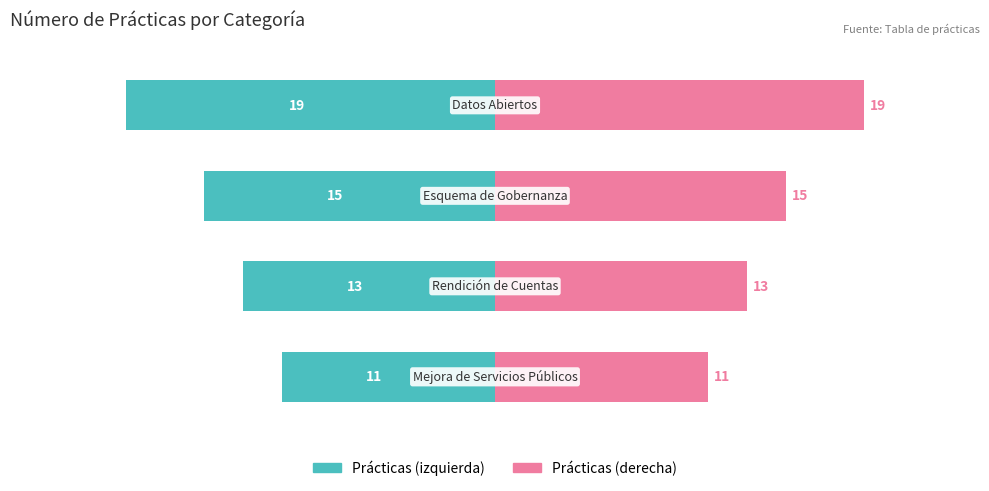

What is the average value of the Conteo izquierdo series?

-14